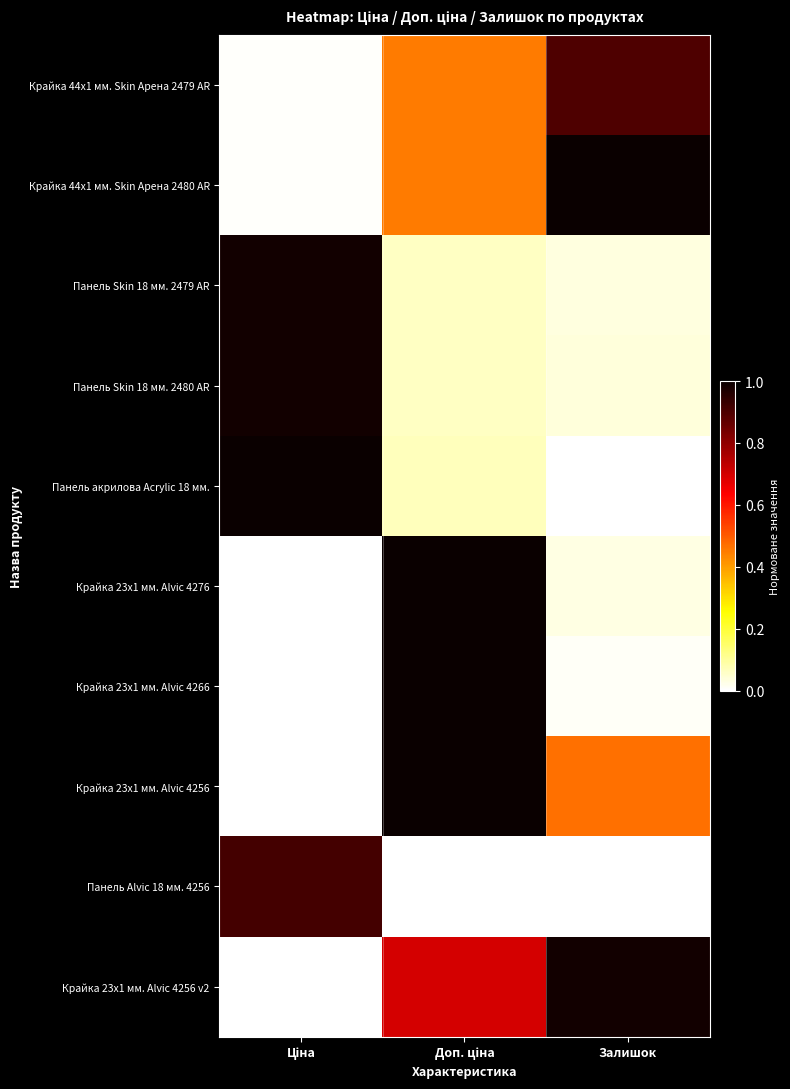

What is the difference between the highest and lowest values at Доп. ціна?

1.0